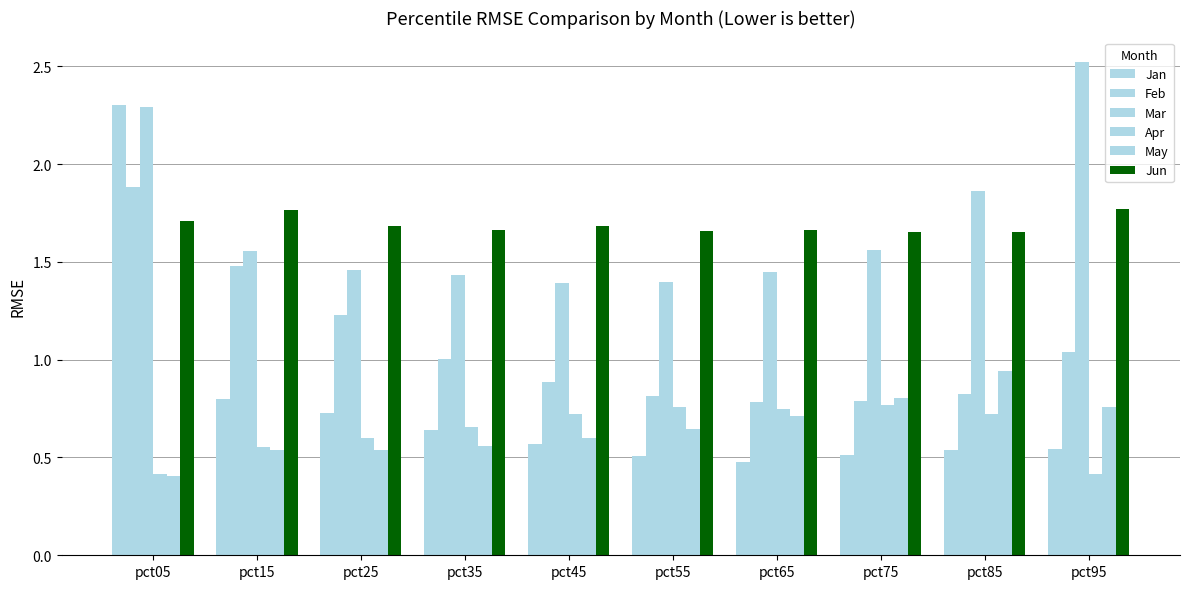

What is the difference between the Jan values at pct15 and pct05?

1.5